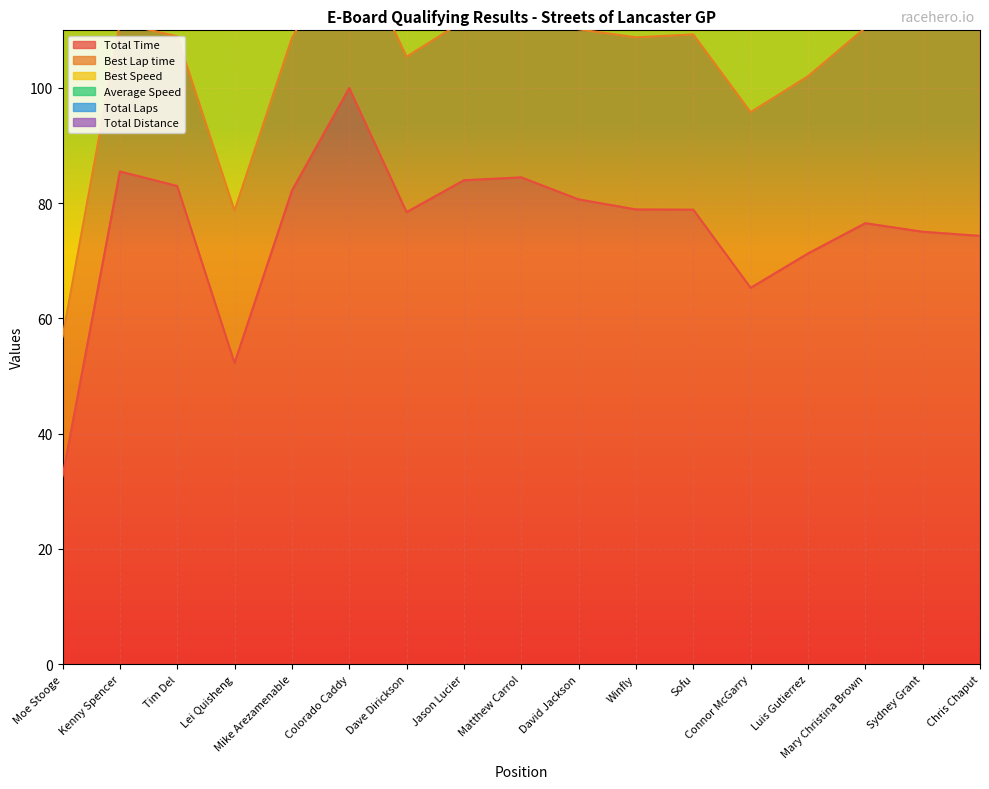

At which label does Total Distance first exceed 328?

Kenny Spencer